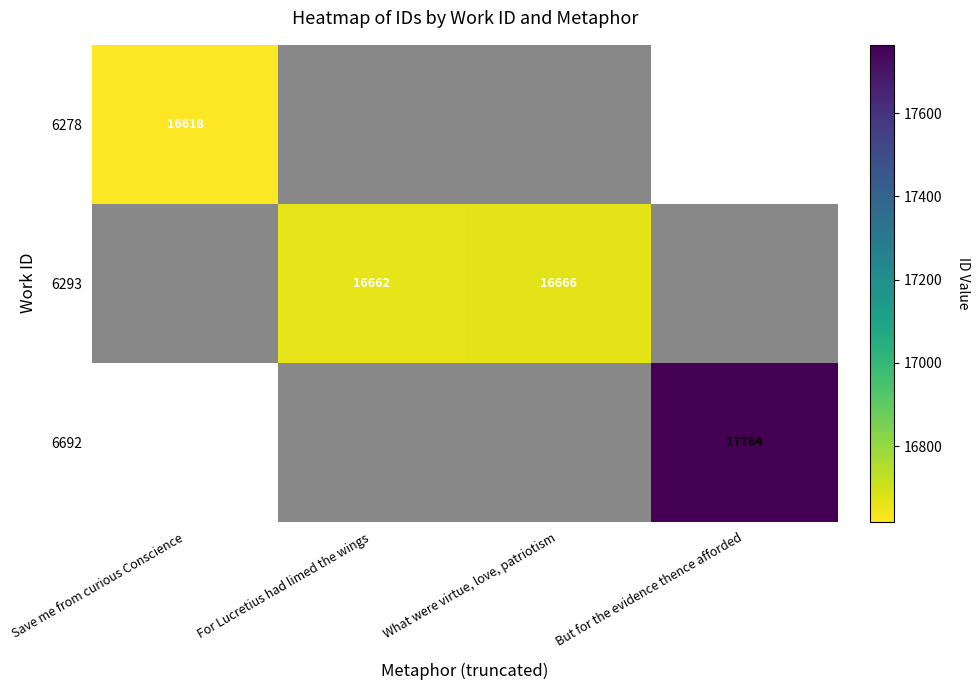

List the series in order of their overall mean, lowest first.

6278, 6293, 6692